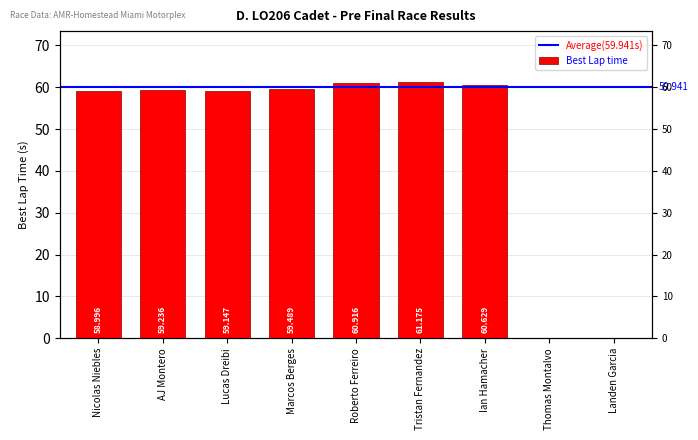

The value at Roberto Ferreiro is 98.3. True or false?

False